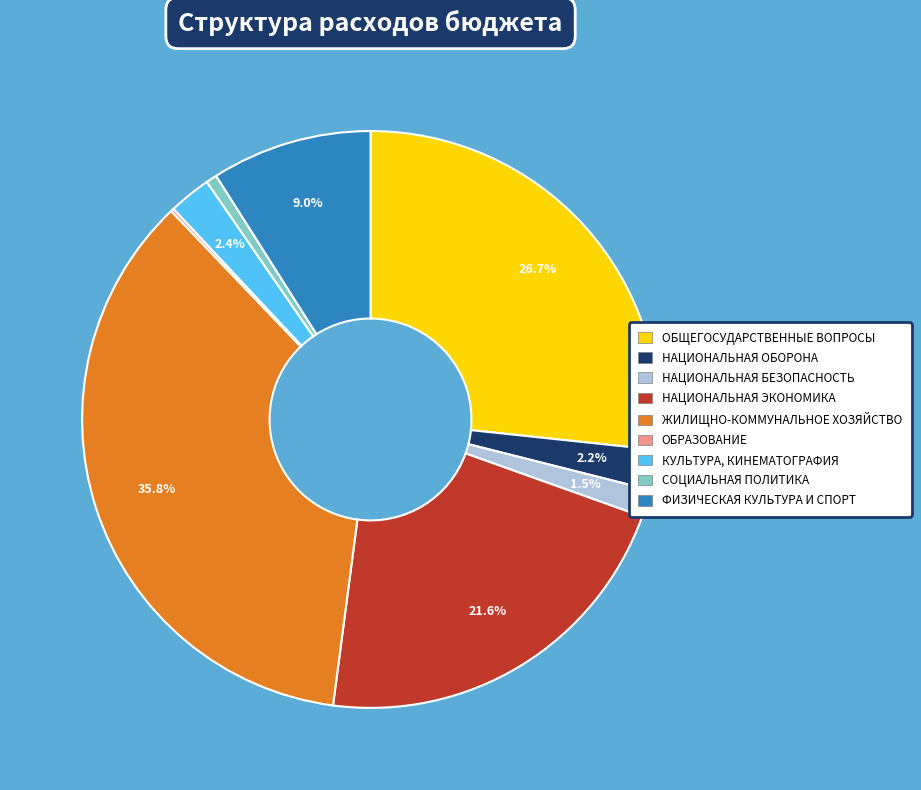

Does any single category account for the majority?

No